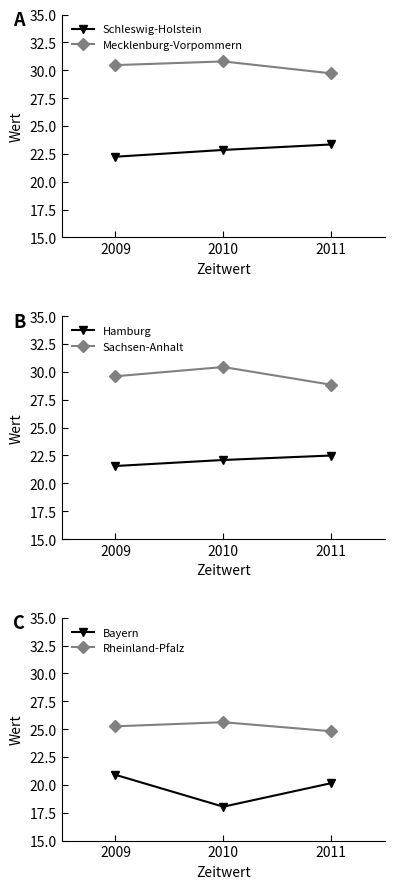

Reading left to right, what are all the values shown in this chart?

Schleswig-Holstein: 2009=22.2	2010=22.9	2011=23.3
Mecklenburg-Vorpommern: 2009=30.5	2010=30.8	2011=29.7
Hamburg: 2009=21.6	2010=22.1	2011=22.5
Sachsen-Anhalt: 2009=29.6	2010=30.4	2011=28.8
Bayern: 2009=20.9	2010=18.0	2011=20.1
Rheinland-Pfalz: 2009=25.2	2010=25.6	2011=24.8